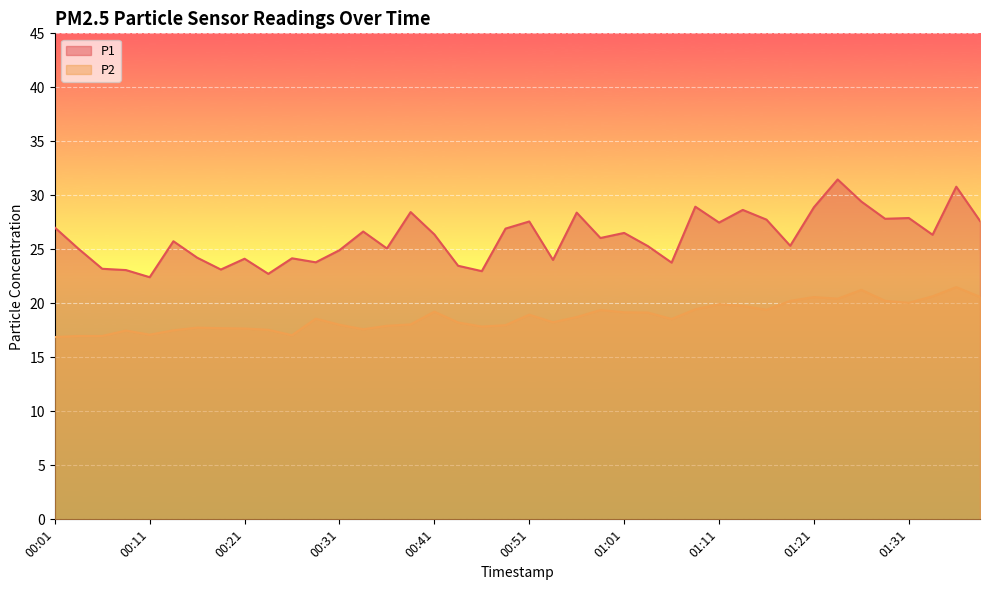

List the series in order of their overall mean, highest first.

P1, P2